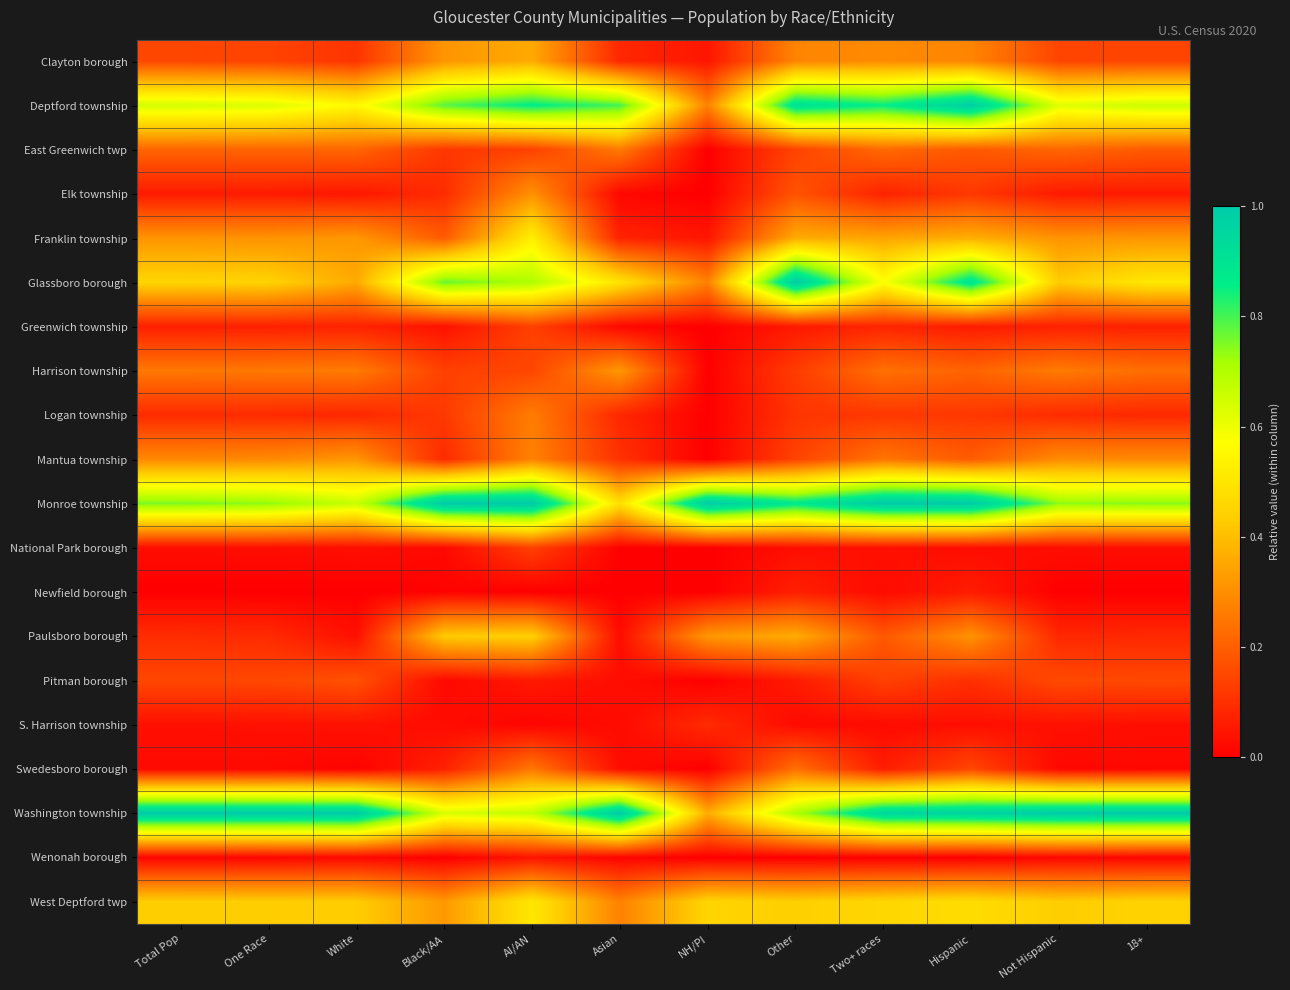

Reading left to right, what are all the values shown in this chart?

Clayton borough: Total Pop=0.1	One Race=0.1	White=0.1	Black/AA=0.3	AI/AN=0.4	Asian=0.1	NH/PI=0.0	Other=0.3	Two+ races=0.3	Hispanic=0.3	Not Hispanic=0.1	18+=0.1
Deptford township: Total Pop=0.6	One Race=0.6	White=0.6	Black/AA=0.8	AI/AN=0.9	Asian=0.8	NH/PI=0.3	Other=0.9	Two+ races=0.9	Hispanic=1.0	Not Hispanic=0.6	18+=0.7
East Greenwich twp: Total Pop=0.2	One Race=0.2	White=0.2	Black/AA=0.1	AI/AN=0.1	Asian=0.3	NH/PI=0.0	Other=0.1	Two+ races=0.2	Hispanic=0.2	Not Hispanic=0.2	18+=0.2
Elk township: Total Pop=0.1	One Race=0.1	White=0.0	Black/AA=0.1	AI/AN=0.3	Asian=0.0	NH/PI=0.0	Other=0.2	Two+ races=0.1	Hispanic=0.1	Not Hispanic=0.1	18+=0.1
Franklin township: Total Pop=0.3	One Race=0.3	White=0.3	Black/AA=0.2	AI/AN=0.5	Asian=0.1	NH/PI=0.0	Other=0.4	Two+ races=0.3	Hispanic=0.4	Not Hispanic=0.3	18+=0.3
Glassboro borough: Total Pop=0.5	One Race=0.4	White=0.4	Black/AA=0.8	AI/AN=0.7	Asian=0.5	NH/PI=0.3	Other=1.0	Two+ races=0.6	Hispanic=0.9	Not Hispanic=0.4	18+=0.5
Greenwich township: Total Pop=0.1	One Race=0.1	White=0.1	Black/AA=0.0	AI/AN=0.1	Asian=0.0	NH/PI=0.0	Other=0.1	Two+ races=0.1	Hispanic=0.1	Not Hispanic=0.1	18+=0.1
Harrison township: Total Pop=0.3	One Race=0.3	White=0.3	Black/AA=0.1	AI/AN=0.1	Asian=0.3	NH/PI=0.0	Other=0.1	Two+ races=0.2	Hispanic=0.2	Not Hispanic=0.3	18+=0.2
Logan township: Total Pop=0.1	One Race=0.1	White=0.1	Black/AA=0.1	AI/AN=0.3	Asian=0.1	NH/PI=0.0	Other=0.1	Two+ races=0.1	Hispanic=0.1	Not Hispanic=0.1	18+=0.1
Mantua township: Total Pop=0.3	One Race=0.3	White=0.3	Black/AA=0.1	AI/AN=0.3	Asian=0.1	NH/PI=0.0	Other=0.1	Two+ races=0.2	Hispanic=0.2	Not Hispanic=0.3	18+=0.3
Monroe township: Total Pop=0.8	One Race=0.7	White=0.7	Black/AA=1.0	AI/AN=1.0	Asian=0.5	NH/PI=1.0	Other=0.9	Two+ races=1.0	Hispanic=1.0	Not Hispanic=0.7	18+=0.7
National Park borough: Total Pop=0.0	One Race=0.0	White=0.0	Black/AA=0.0	AI/AN=0.1	Asian=0.0	NH/PI=0.0	Other=0.0	Two+ races=0.0	Hispanic=0.0	Not Hispanic=0.0	18+=0.0
Newfield borough: Total Pop=0.0	One Race=0.0	White=0.0	Black/AA=0.0	AI/AN=0.0	Asian=0.0	NH/PI=0.0	Other=0.1	Two+ races=0.0	Hispanic=0.1	Not Hispanic=0.0	18+=0.0
Paulsboro borough: Total Pop=0.1	One Race=0.1	White=0.0	Black/AA=0.4	AI/AN=0.4	Asian=0.0	NH/PI=0.3	Other=0.4	Two+ races=0.2	Hispanic=0.3	Not Hispanic=0.1	18+=0.1
Pitman borough: Total Pop=0.1	One Race=0.2	White=0.2	Black/AA=0.0	AI/AN=0.1	Asian=0.0	NH/PI=0.0	Other=0.1	Two+ races=0.1	Hispanic=0.1	Not Hispanic=0.2	18+=0.2
S. Harrison township: Total Pop=0.0	One Race=0.0	White=0.0	Black/AA=0.0	AI/AN=0.0	Asian=0.0	NH/PI=0.1	Other=0.0	Two+ races=0.0	Hispanic=0.0	Not Hispanic=0.0	18+=0.0
Swedesboro borough: Total Pop=0.0	One Race=0.0	White=0.0	Black/AA=0.1	AI/AN=0.3	Asian=0.0	NH/PI=0.0	Other=0.2	Two+ races=0.1	Hispanic=0.1	Not Hispanic=0.0	18+=0.0
Washington township: Total Pop=1.0	One Race=1.0	White=1.0	Black/AA=0.6	AI/AN=0.7	Asian=1.0	NH/PI=0.4	Other=0.7	Two+ races=1.0	Hispanic=1.0	Not Hispanic=1.0	18+=1.0
Wenonah borough: Total Pop=0.0	One Race=0.0	White=0.0	Black/AA=0.0	AI/AN=0.0	Asian=0.0	NH/PI=0.0	Other=0.0	Two+ races=0.0	Hispanic=0.0	Not Hispanic=0.0	18+=0.0
West Deptford twp: Total Pop=0.4	One Race=0.4	White=0.4	Black/AA=0.3	AI/AN=0.5	Asian=0.3	NH/PI=0.5	Other=0.4	Two+ races=0.5	Hispanic=0.5	Not Hispanic=0.4	18+=0.4